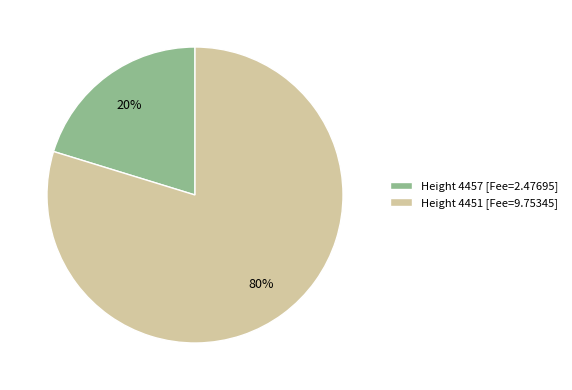

Which slice is the smallest?

Height 4457 [Fee=2.47695]